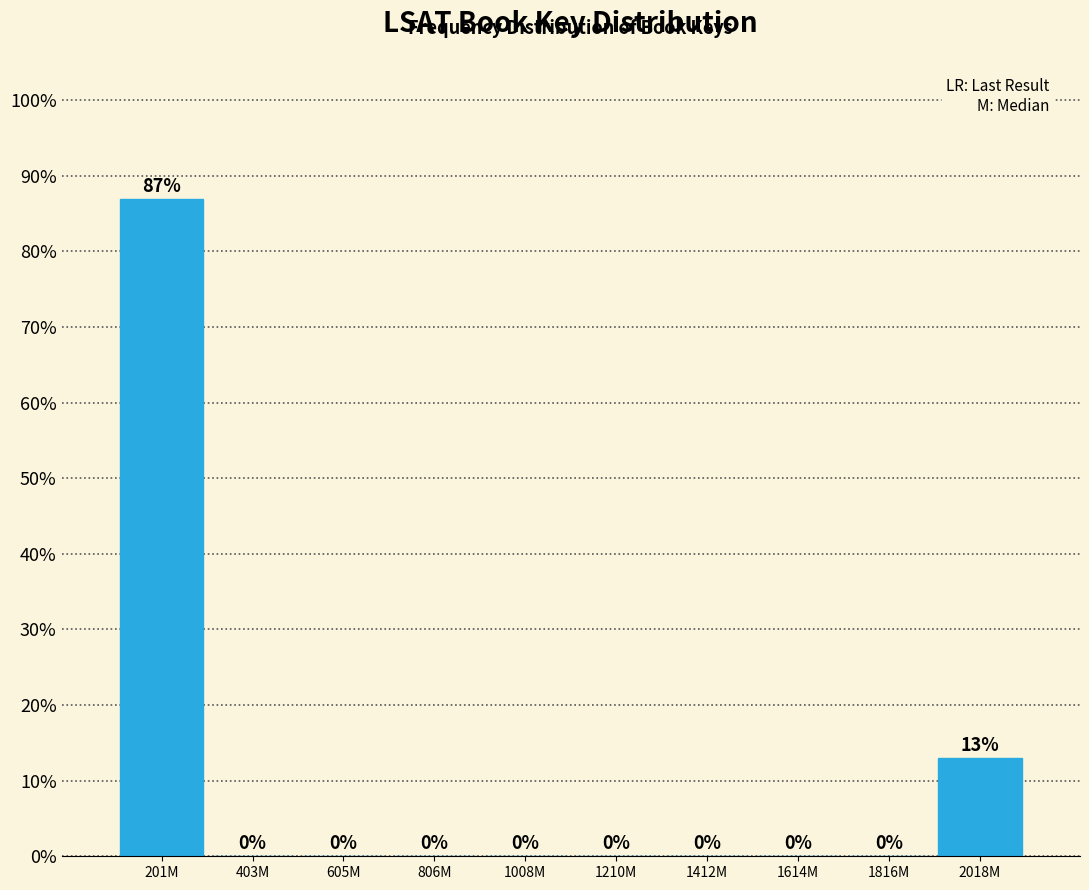

Reading right to left, what are all the values shown in this chart?

2018M=13.0	1816M=0.0	1614M=0.0	1412M=0.0	1210M=0.0	1008M=0.0	806M=0.0	605M=0.0	403M=0.0	201M=87.0